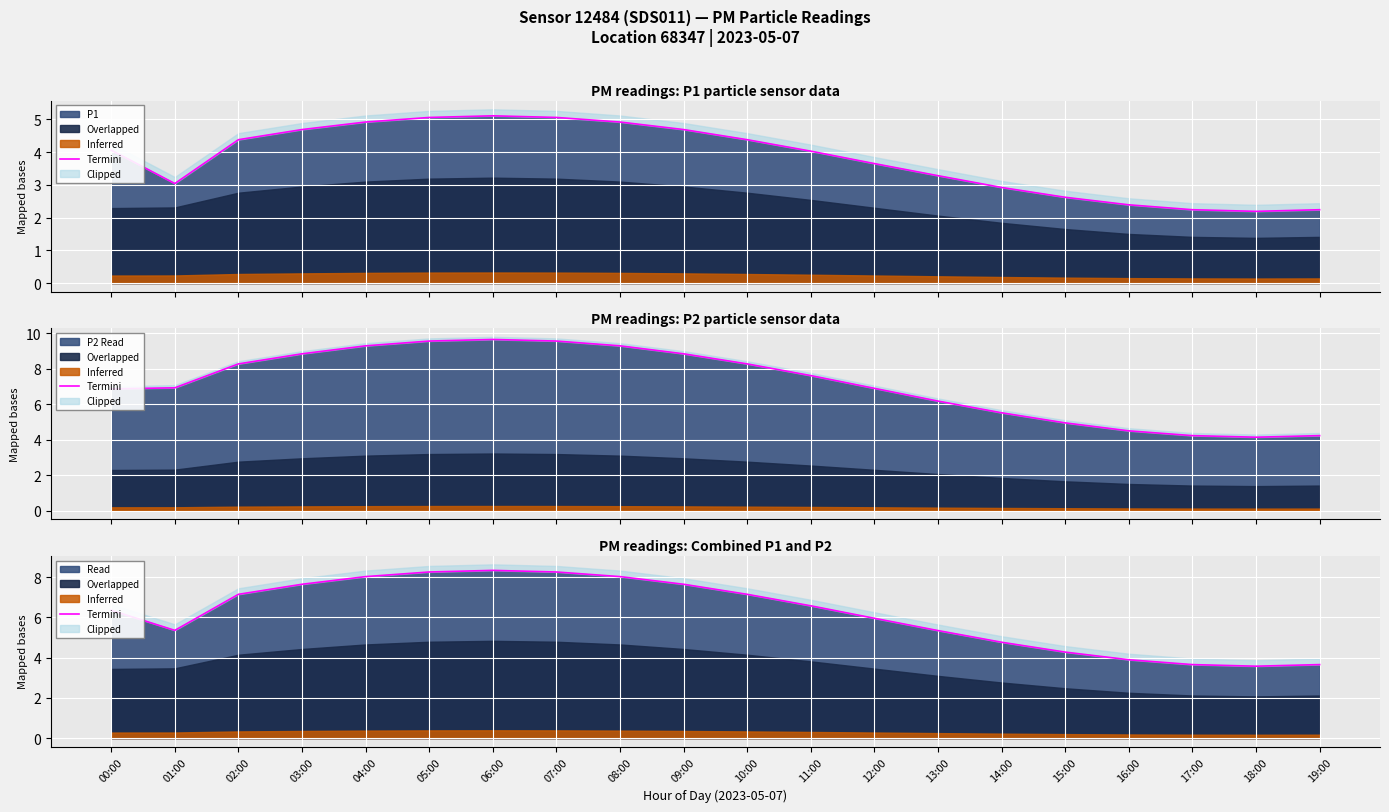

List the labels in order of value, smallest first.

18:00, 17:00, 19:00, 16:00, 15:00, 14:00, 13:00, 01:00, 12:00, 00:00, 11:00, 02:00, 10:00, 03:00, 09:00, 04:00, 08:00, 05:00, 07:00, 06:00